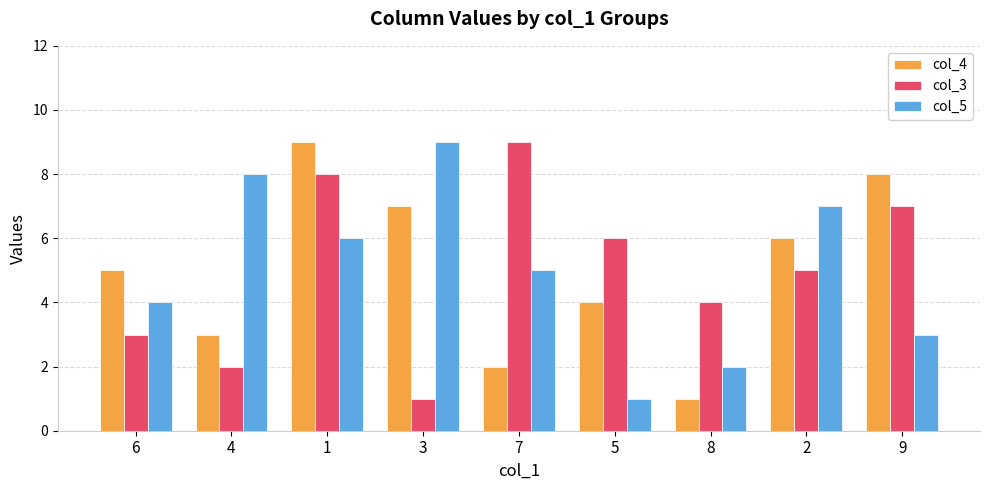

What is the label of the 6th bar from the right?

3